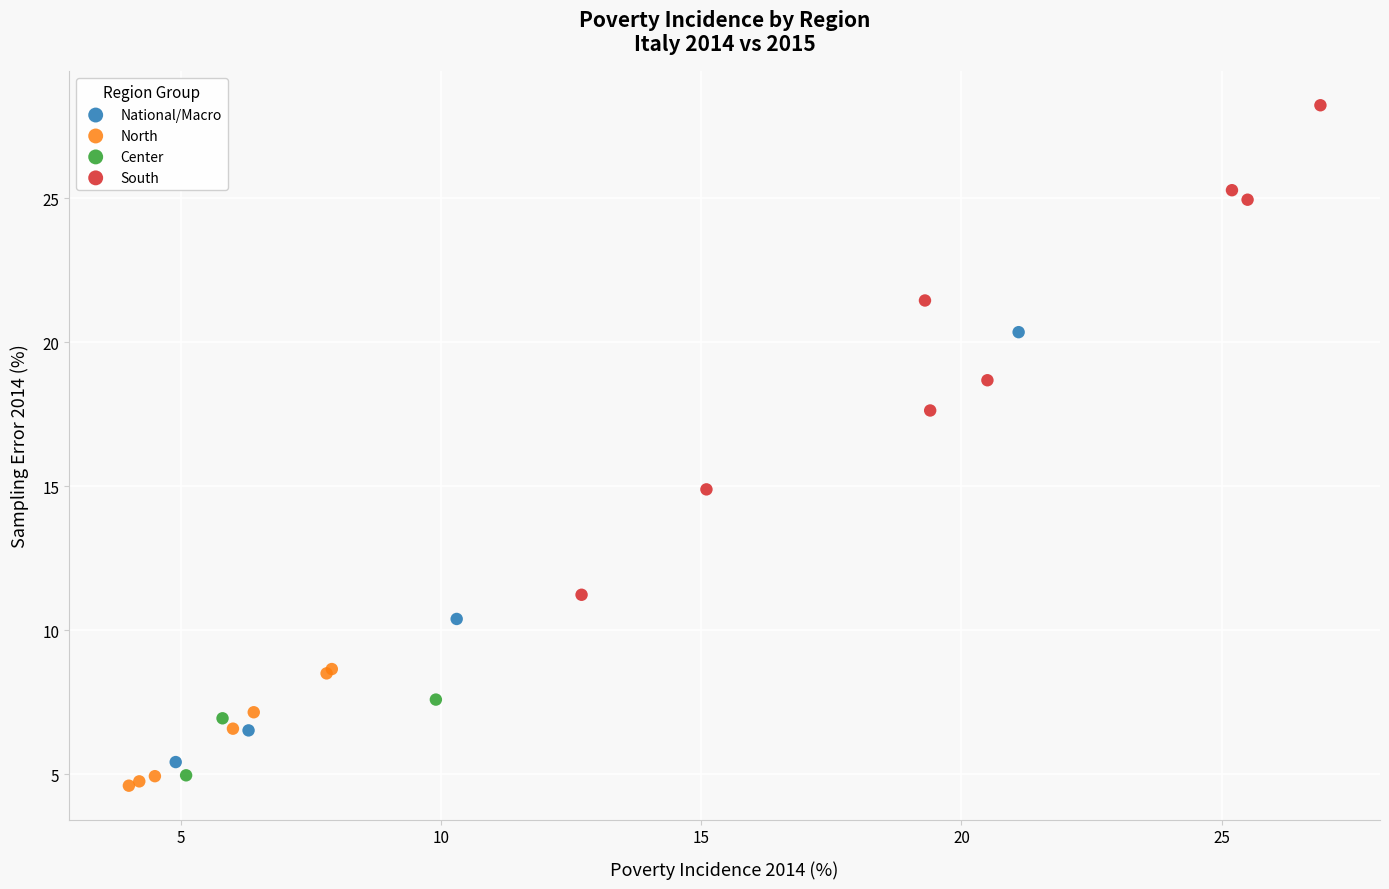

Which series has the widest spread of Y values?

South